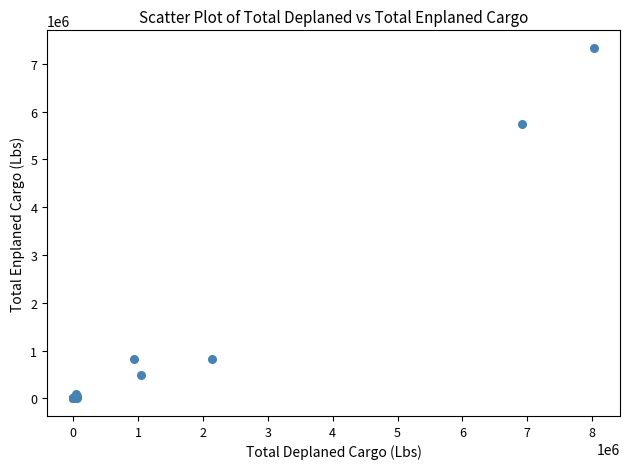

What Y value in the scatter plot is closest to 3666631?

5739580